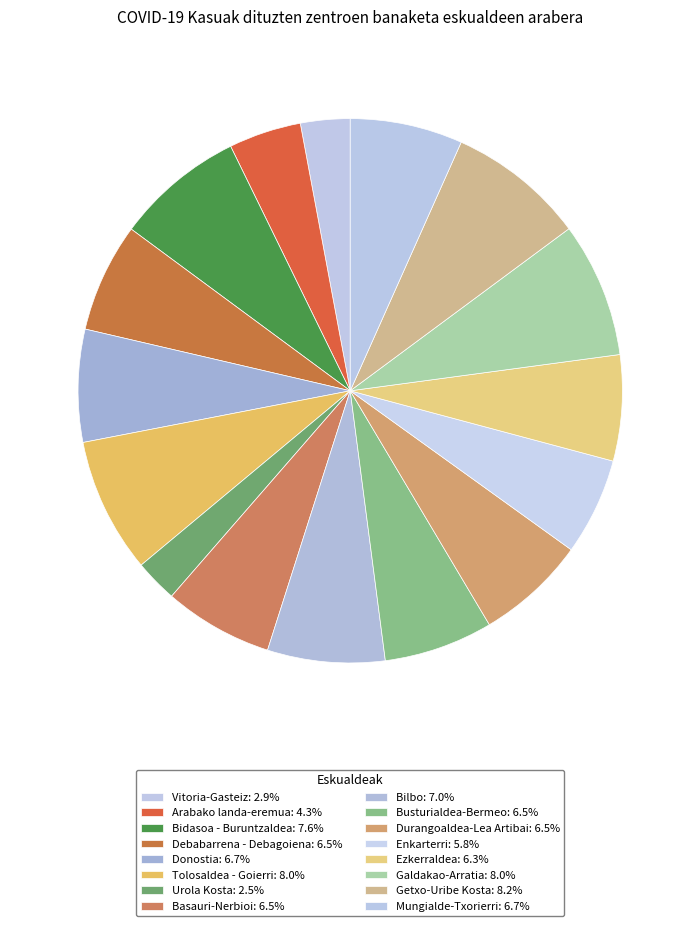

How many segments does this pie chart have?

16